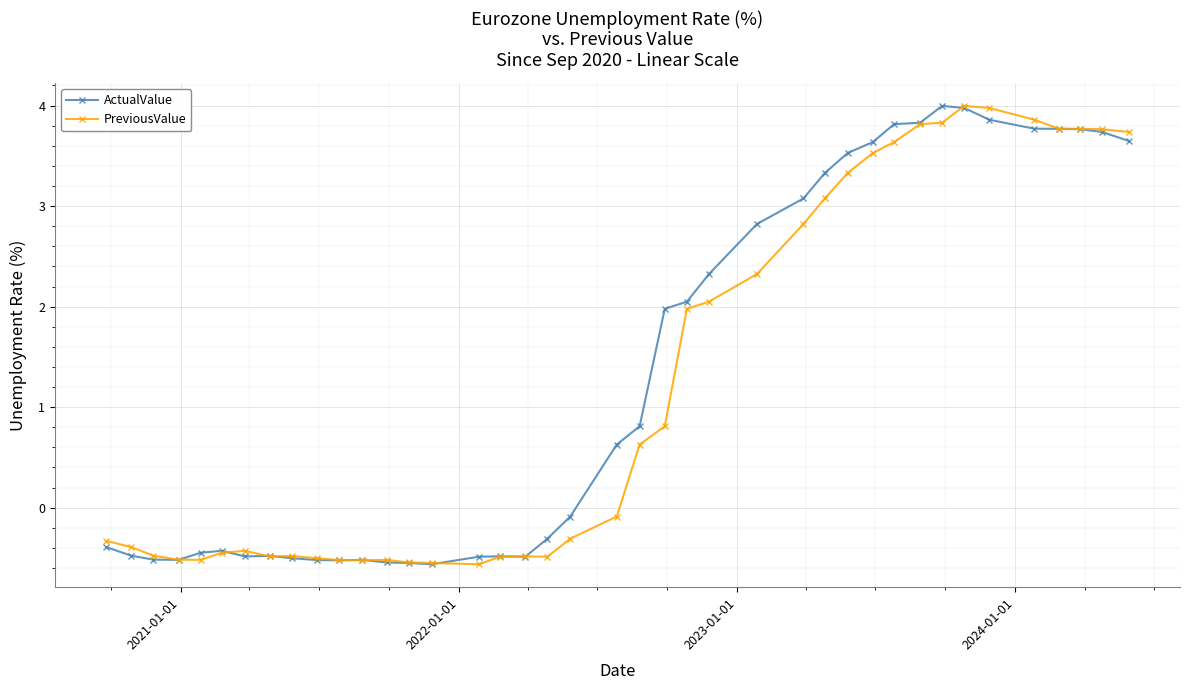

At how many categories does at least one series exceed 0?

20